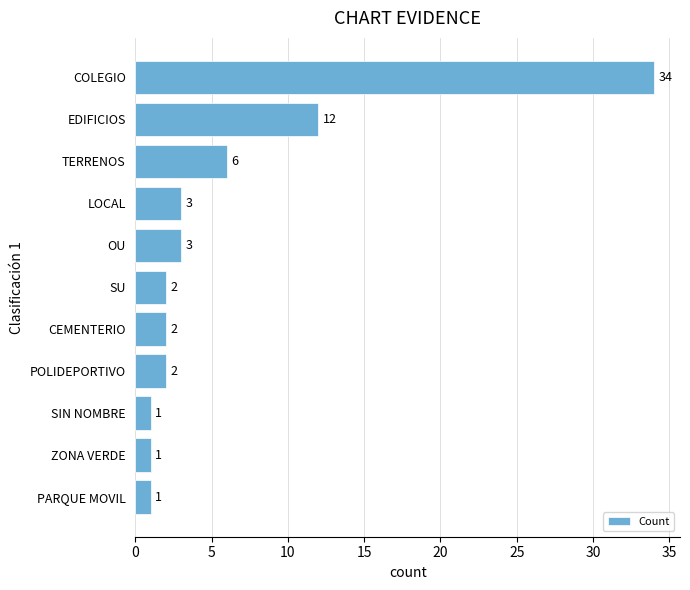

Is it true that the value at PARQUE MOVIL is 1?

True